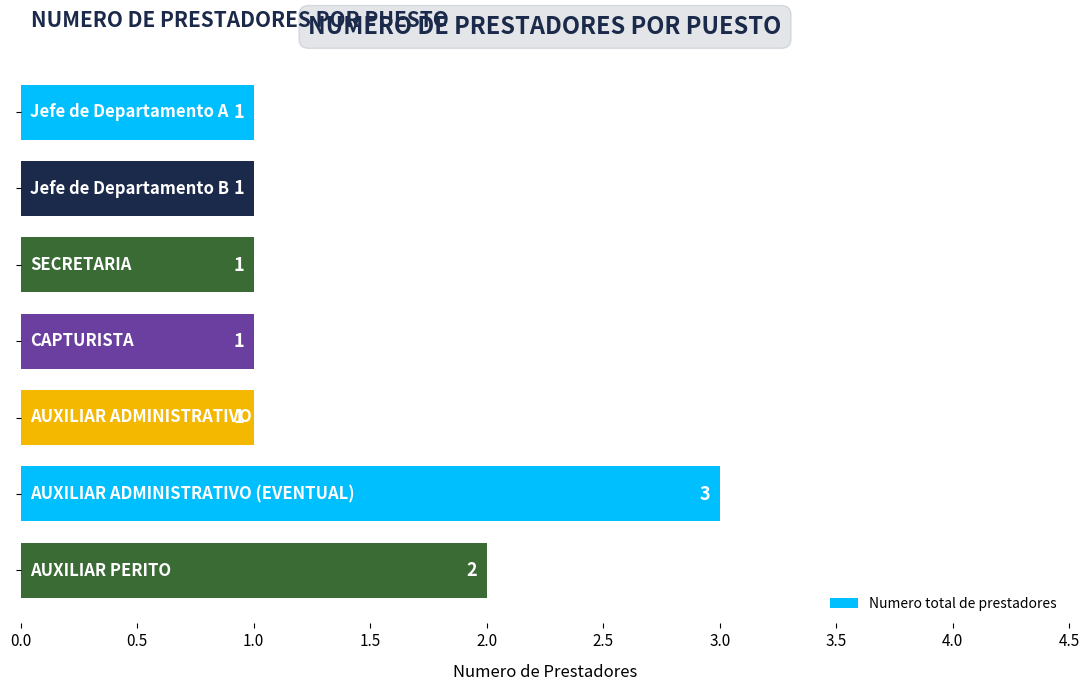

Count the number of values greater than 1.

2